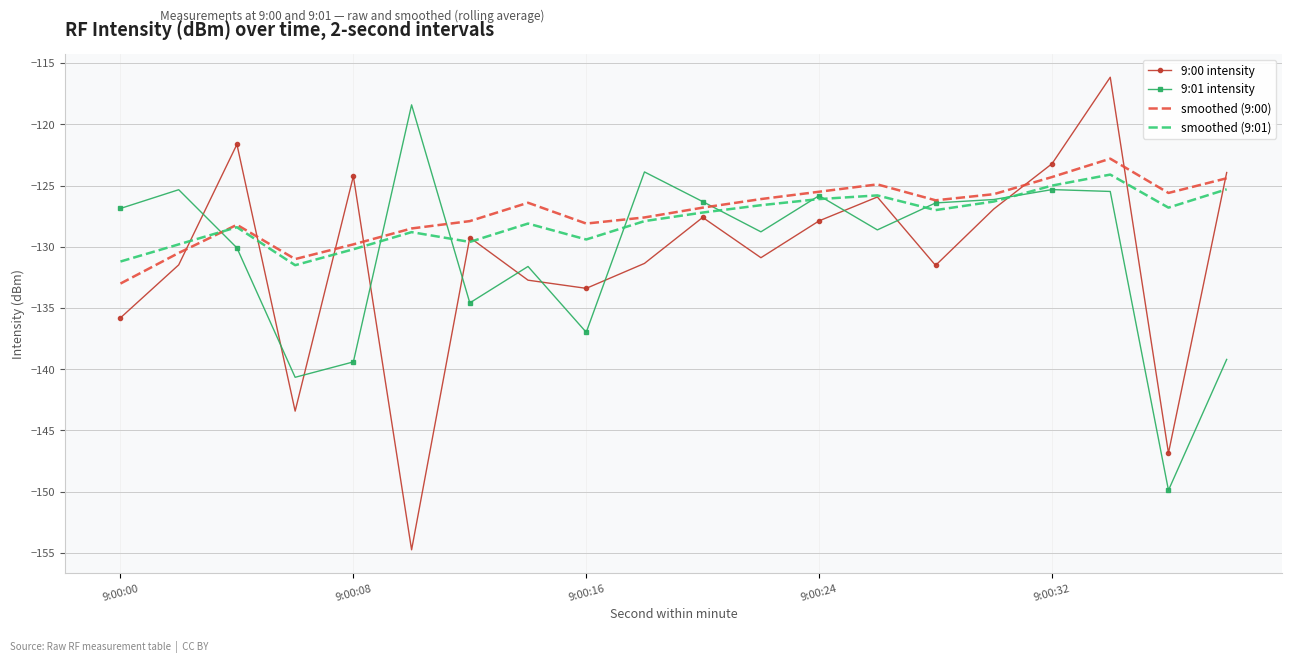

What is the maximum value for 9:00 intensity?

-116.1